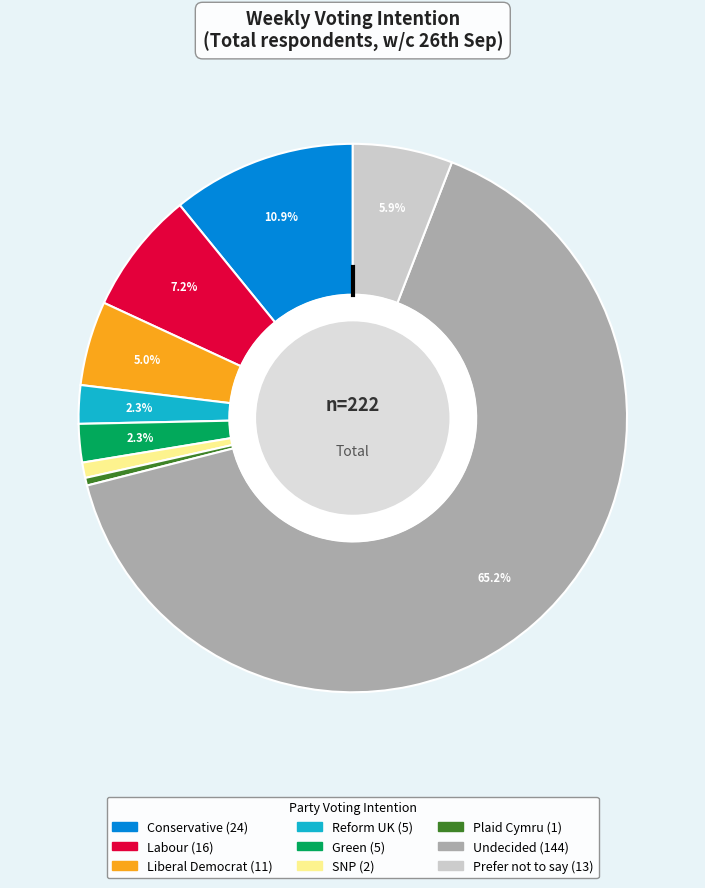

To the nearest percent, what is the average slice percentage?

11%